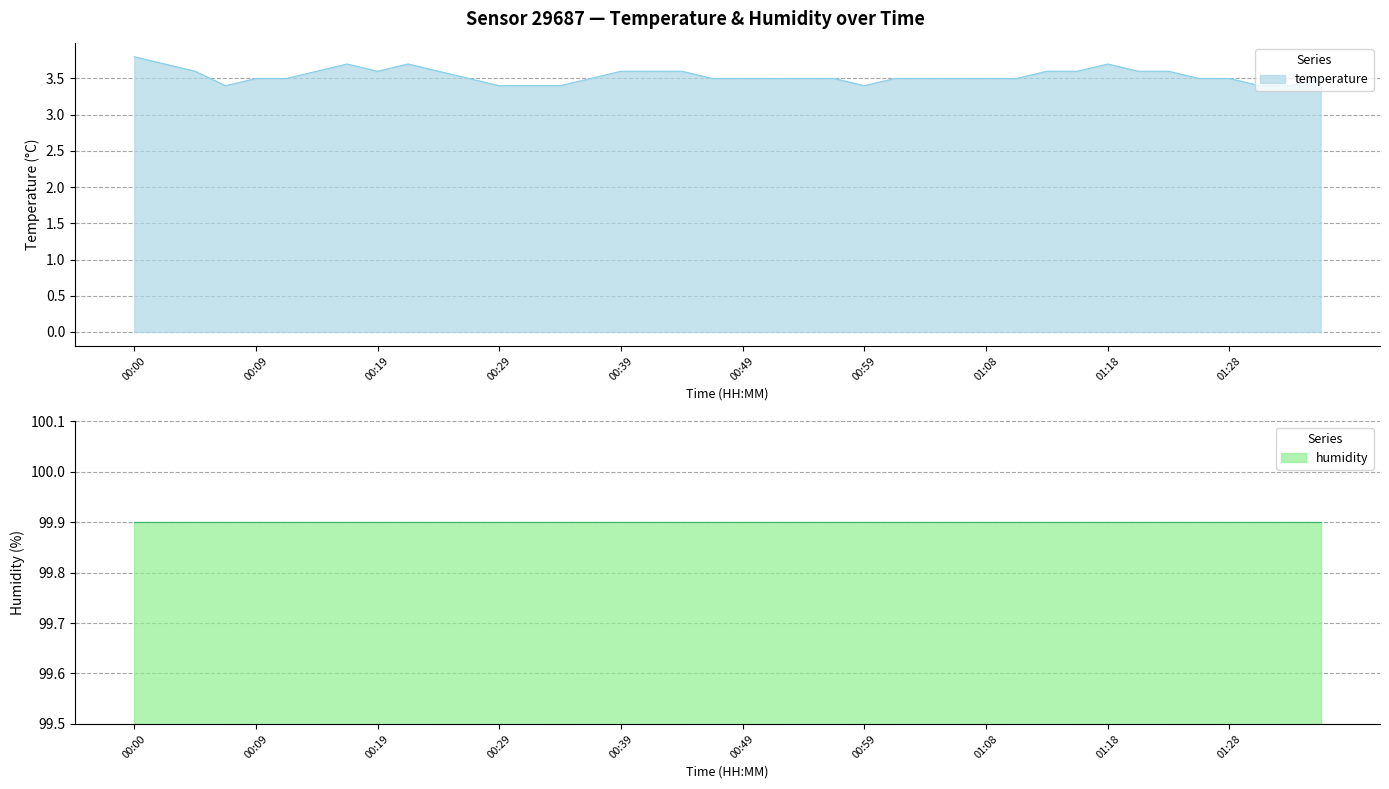

What is the change in value from 00:24 to 01:25?

-0.1